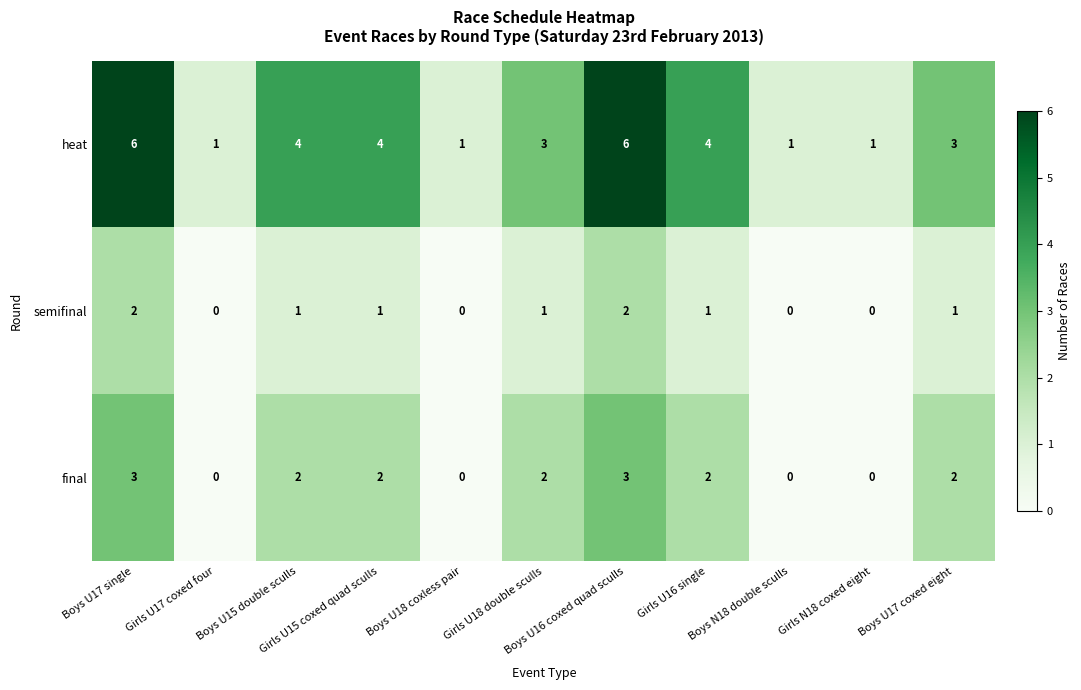

Count the final values in the range 0 to 2.

9